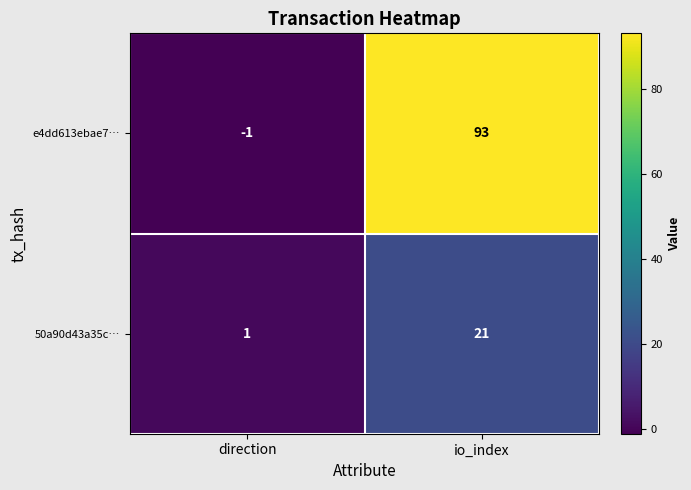

At which label is e4dd613ebae7… closest to 46?

direction